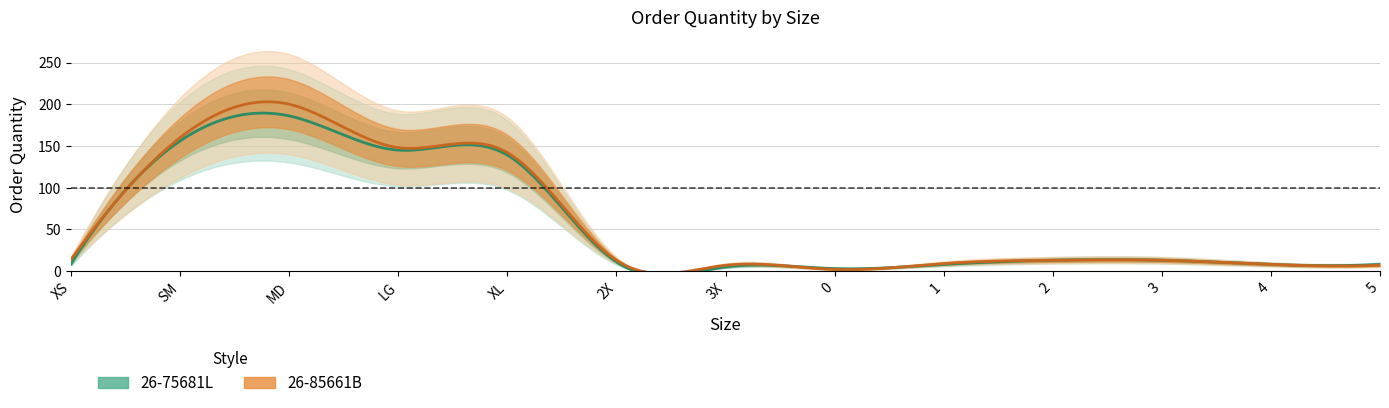

Reading right to left, extract all data points from this chart.

26-75681L: 8	8	13	13	8	3	5	11	139	145	186	156	9
26-85661B: 7	8	13	13	9	2	7	13	142	148	200	160	14